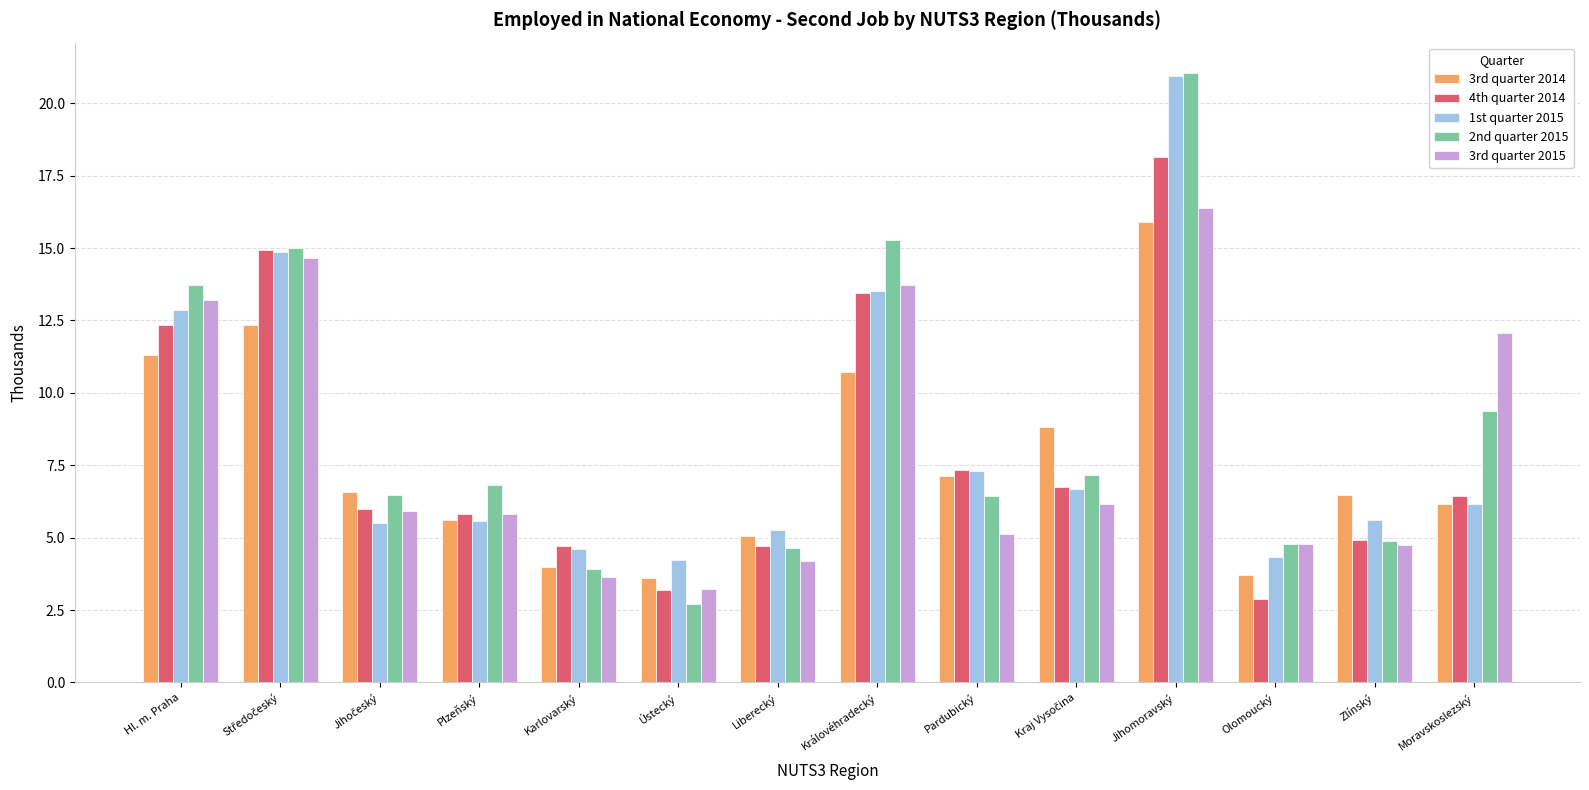

What is the difference between the 3rd quarter 2014 values at Liberecký and Olomoucký?

1.4